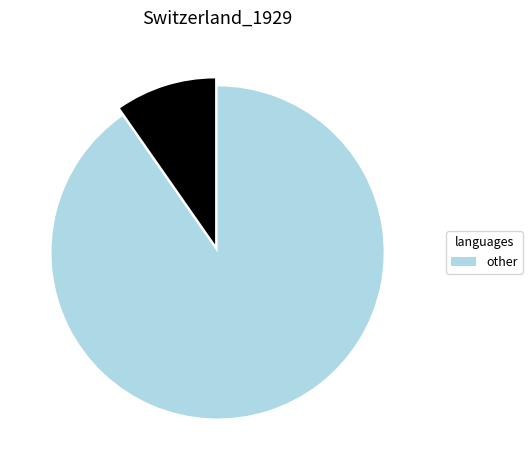

Does any single category account for the majority?

Yes